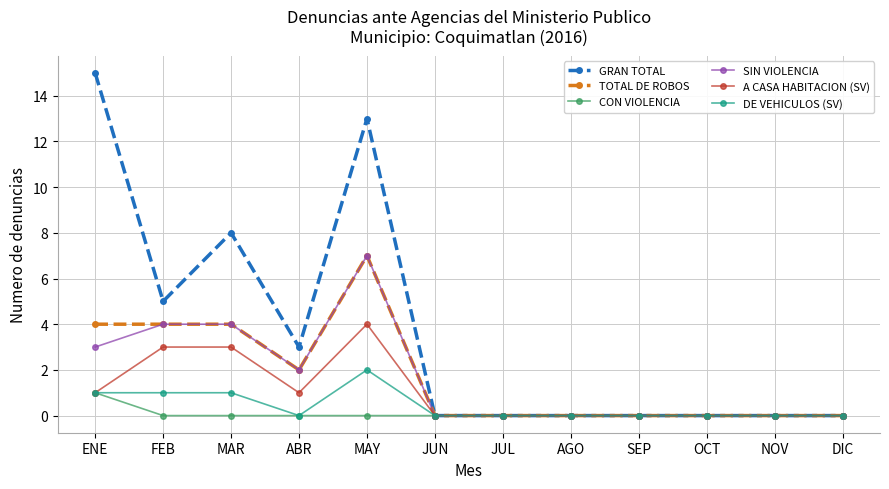

Reading left to right, extract all data points from this chart.

GRAN TOTAL: 15	5	8	3	13	0	0	0	0	0	0	0
TOTAL DE ROBOS: 4	4	4	2	7	0	0	0	0	0	0	0
CON VIOLENCIA: 1	0	0	0	0	0	0	0	0	0	0	0
SIN VIOLENCIA: 3	4	4	2	7	0	0	0	0	0	0	0
A CASA HABITACION (SV): 1	3	3	1	4	0	0	0	0	0	0	0
DE VEHICULOS (SV): 1	1	1	0	2	0	0	0	0	0	0	0